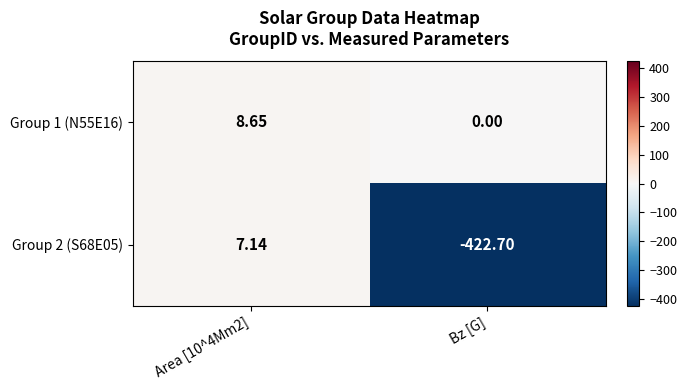

At which category does the chart reach its minimum across all series?

Bz [G]